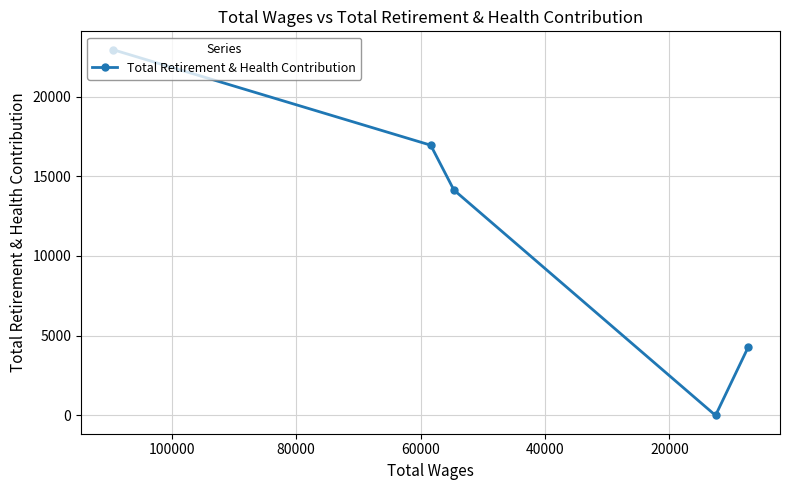

Does the chart display data point markers on the line(s)?

Yes